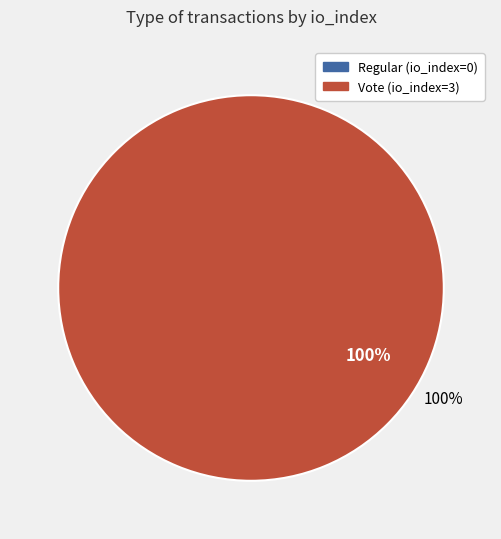

What is the largest slice in the pie chart?

Vote (io_index=3)